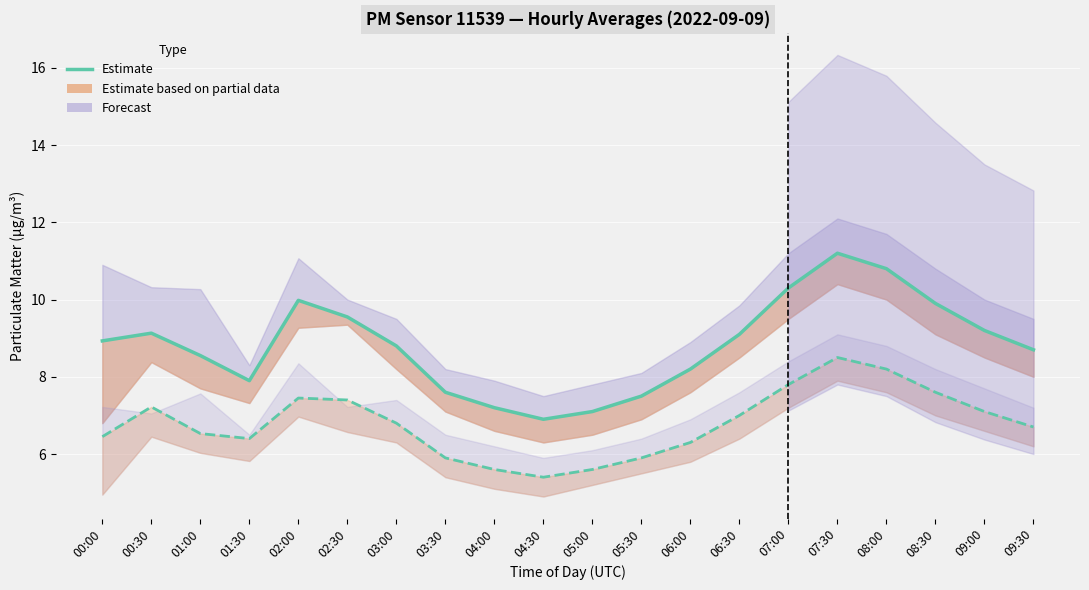

Is this an area chart (filled region under the line)?

No